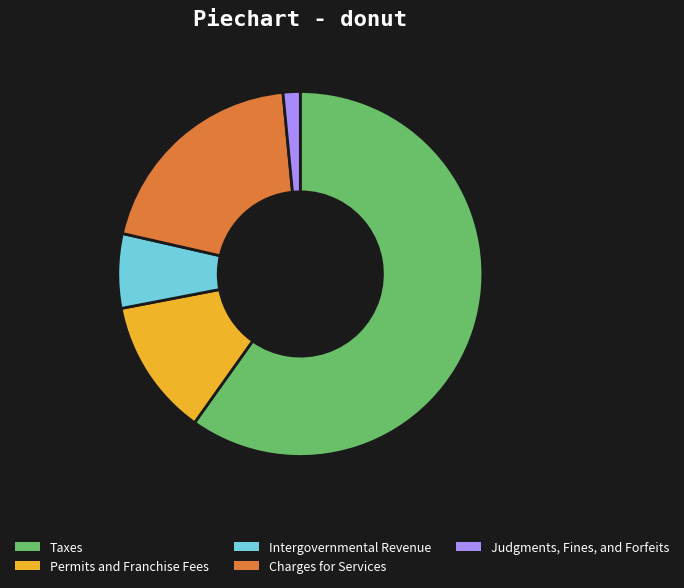

The Charges for Services slice represents 20% of the pie. True or false?

True